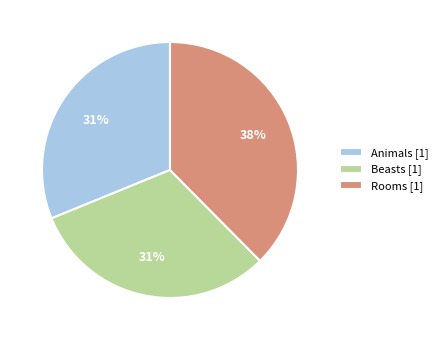

To the nearest percent, what is the average slice percentage?

33%